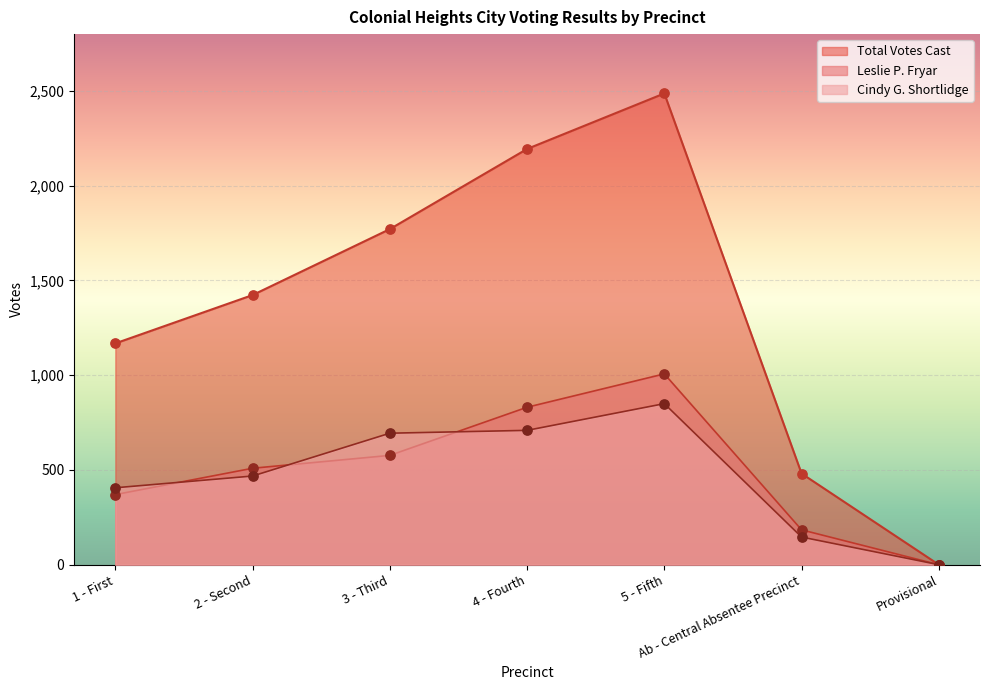

What are all the series names shown in the legend?

Total Votes Cast, Leslie P. Fryar, Cindy G. Shortlidge